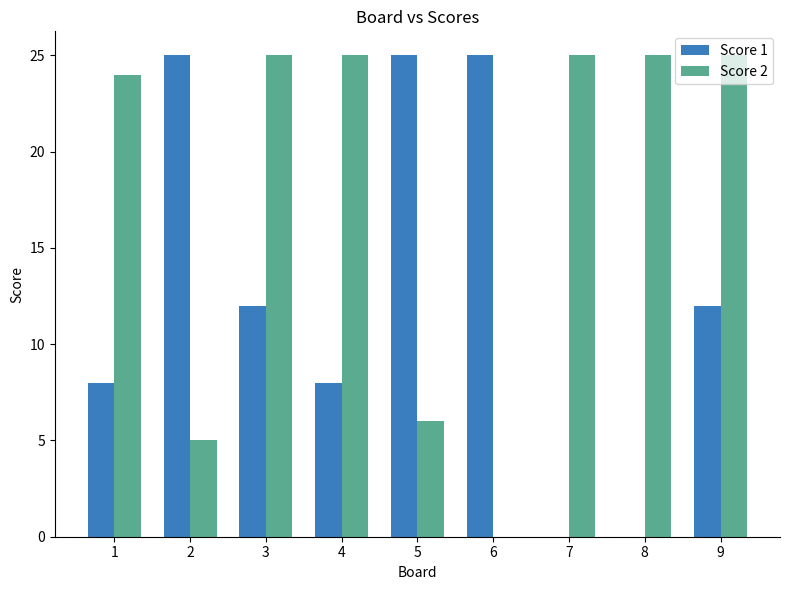

True or false: Score 1 has a value of -15 at 7.

False